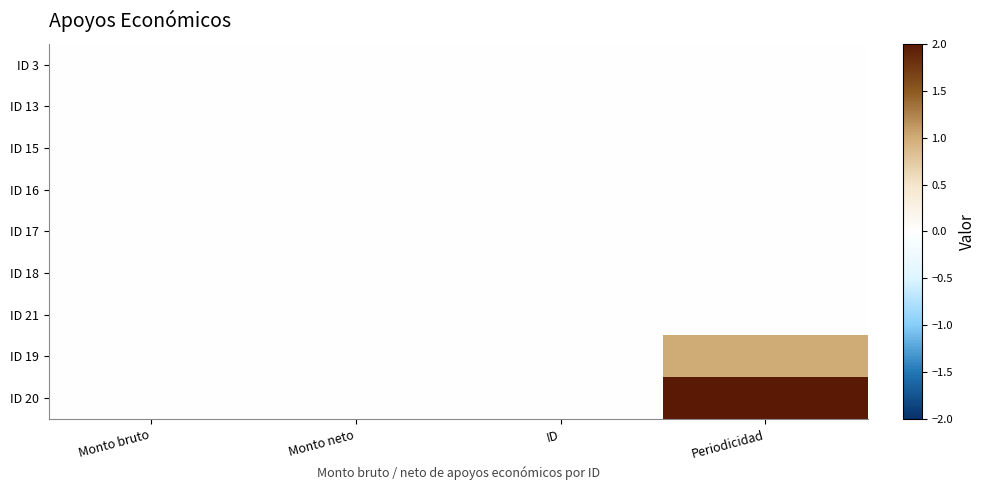

Reading left to right, transcribe all the data shown in this chart.

ID 3: Monto bruto=0	Monto neto=0	ID=0	Periodicidad=0
ID 13: Monto bruto=0	Monto neto=0	ID=0	Periodicidad=0
ID 15: Monto bruto=0	Monto neto=0	ID=0	Periodicidad=0
ID 16: Monto bruto=0	Monto neto=0	ID=0	Periodicidad=0
ID 17: Monto bruto=0	Monto neto=0	ID=0	Periodicidad=0
ID 18: Monto bruto=0	Monto neto=0	ID=0	Periodicidad=0
ID 21: Monto bruto=0	Monto neto=0	ID=0	Periodicidad=0
ID 19: Monto bruto=0	Monto neto=0	ID=0	Periodicidad=1
ID 20: Monto bruto=0	Monto neto=0	ID=0	Periodicidad=2